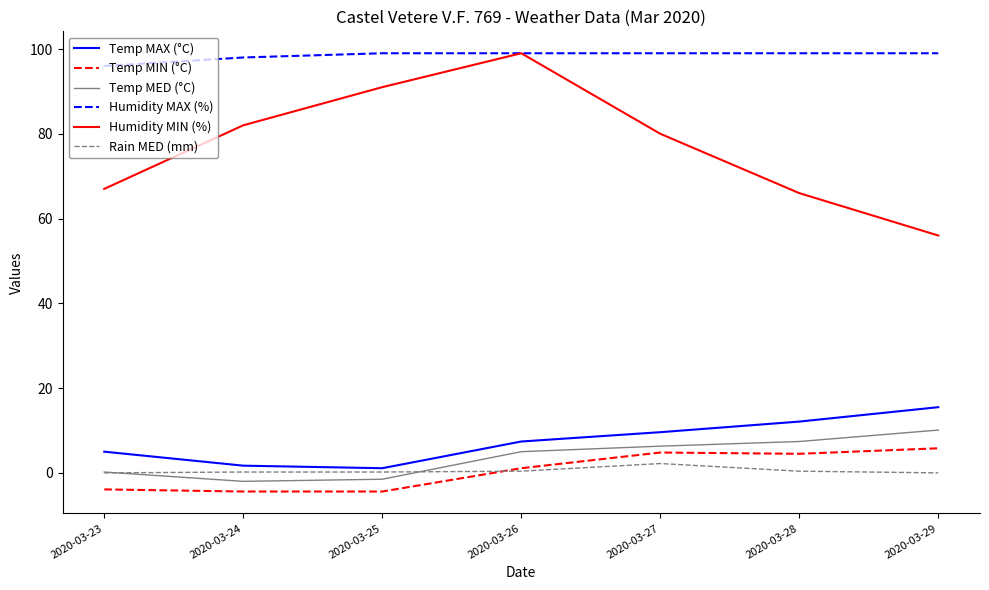

Where is Humidity MIN (%) nearest to the value 77?

2020-03-27